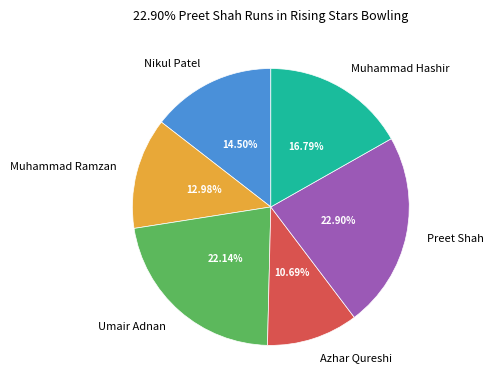

Approximately how many times larger is the value at Preet Shah compared to Nikul Patel?

1.6